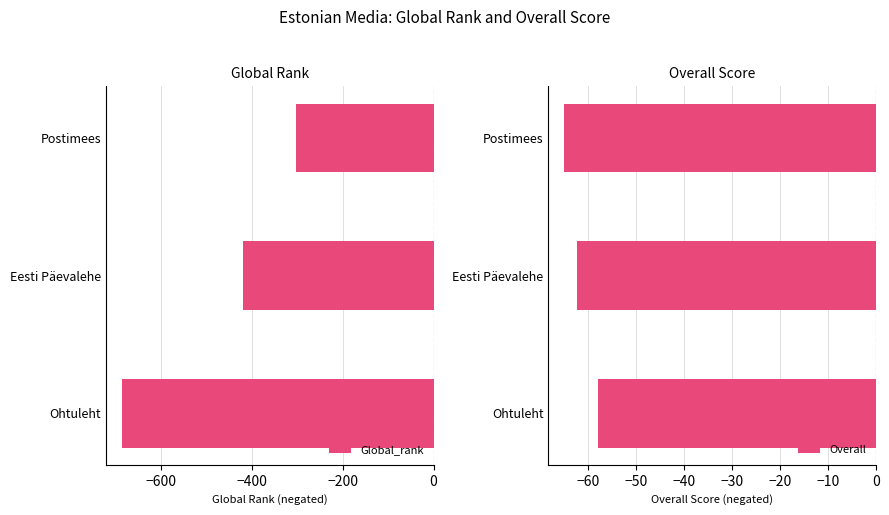

List the series in order of their overall mean, lowest first.

Global_rank, Overall